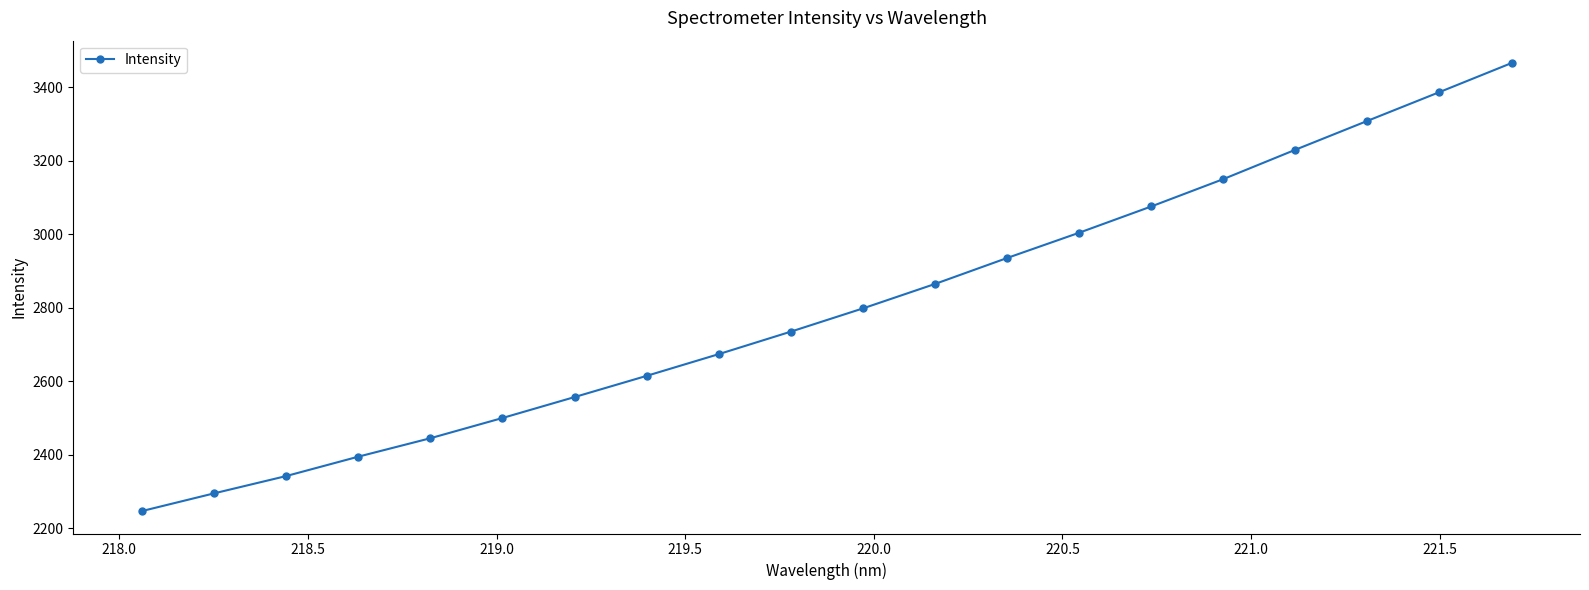

Count the number of data series in this chart.

1